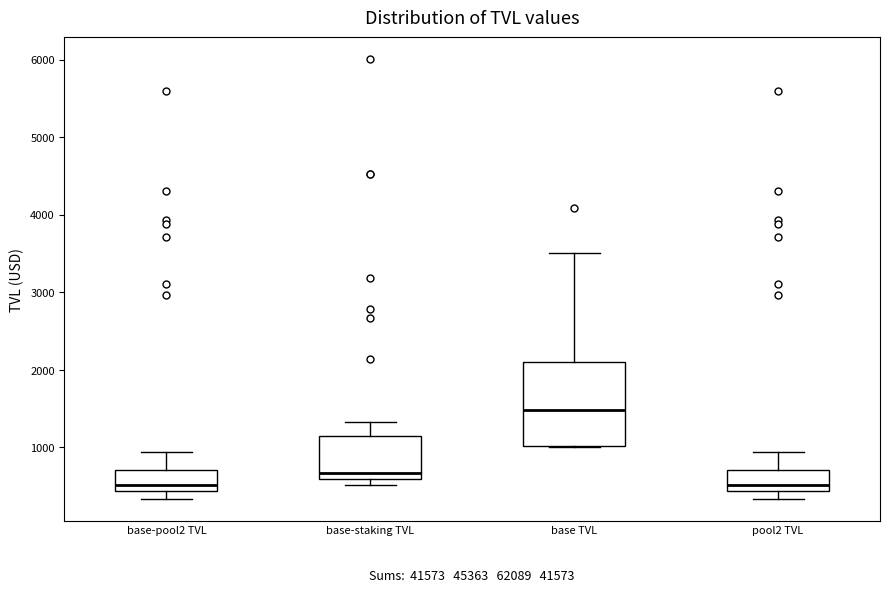

Which box is the tallest, from its lower edge to its upper edge?

base TVL